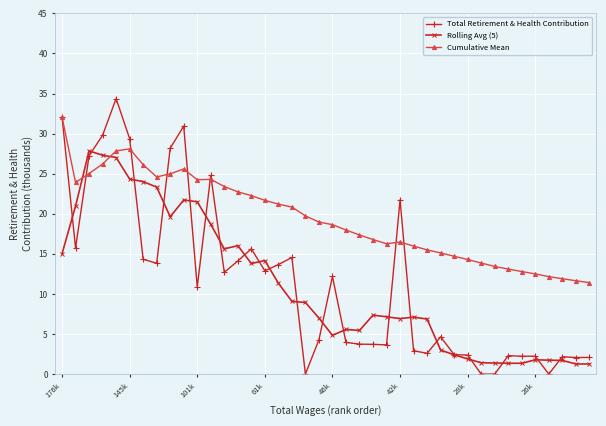

True or false: Rolling Avg (5) and Cumulative Mean intersect in this chart.

True